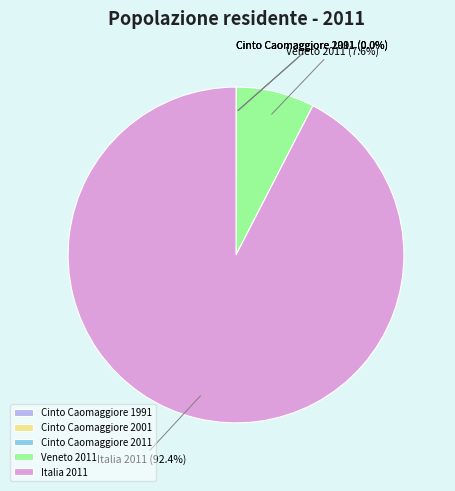

To the nearest percent, what is the average slice percentage?

20%